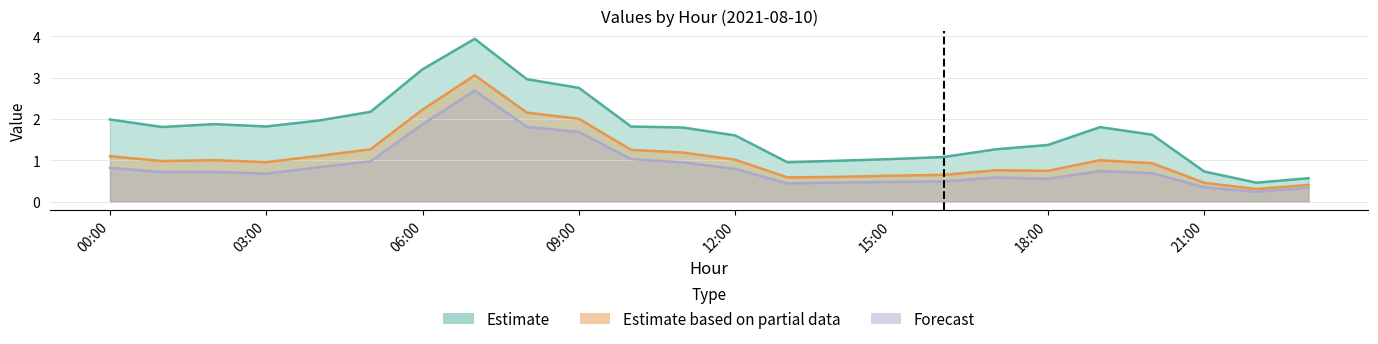

At which category does col_4 reach its first local peak?

02:00